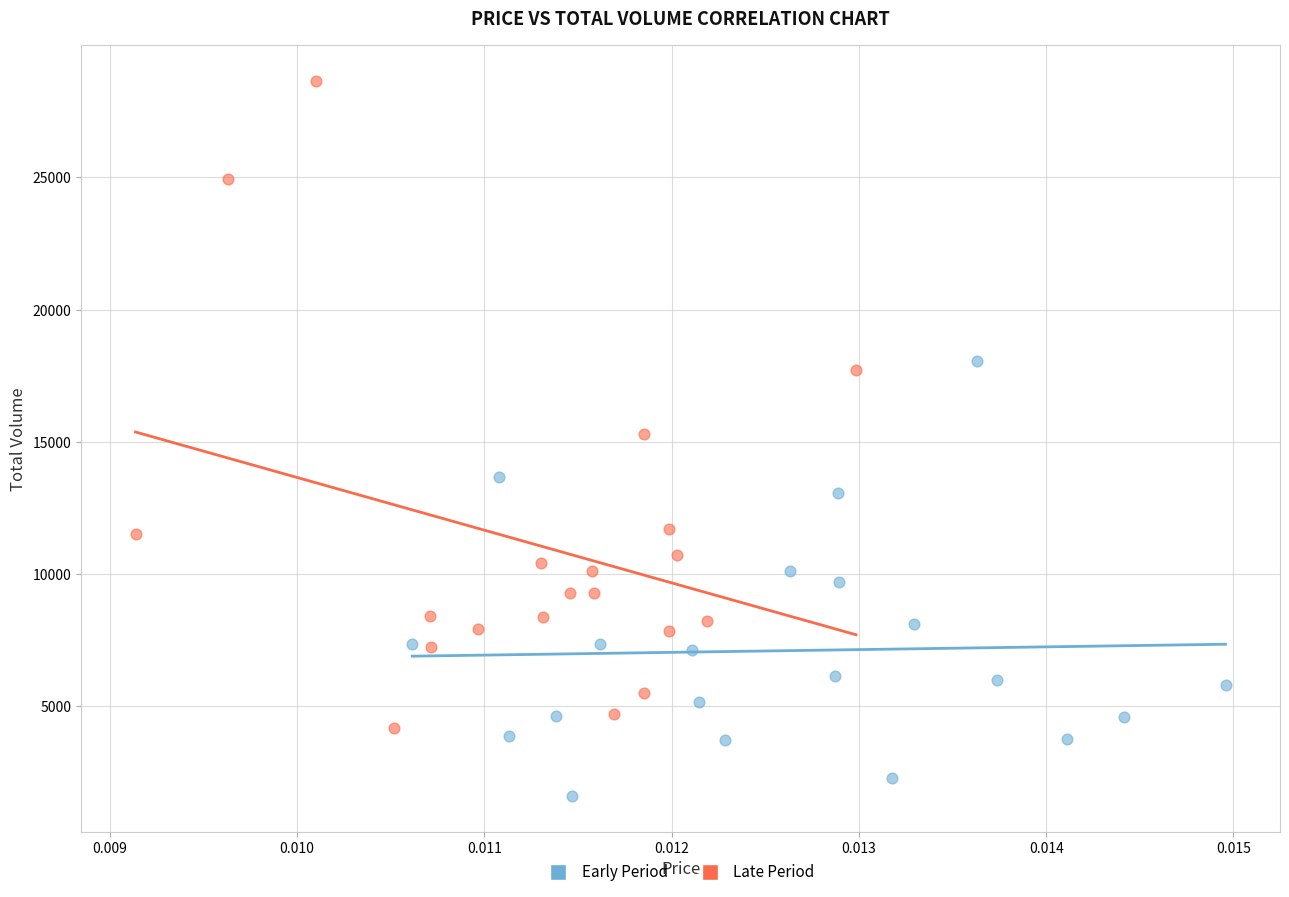

Which series has the largest Y range (max minus min)?

Late Period